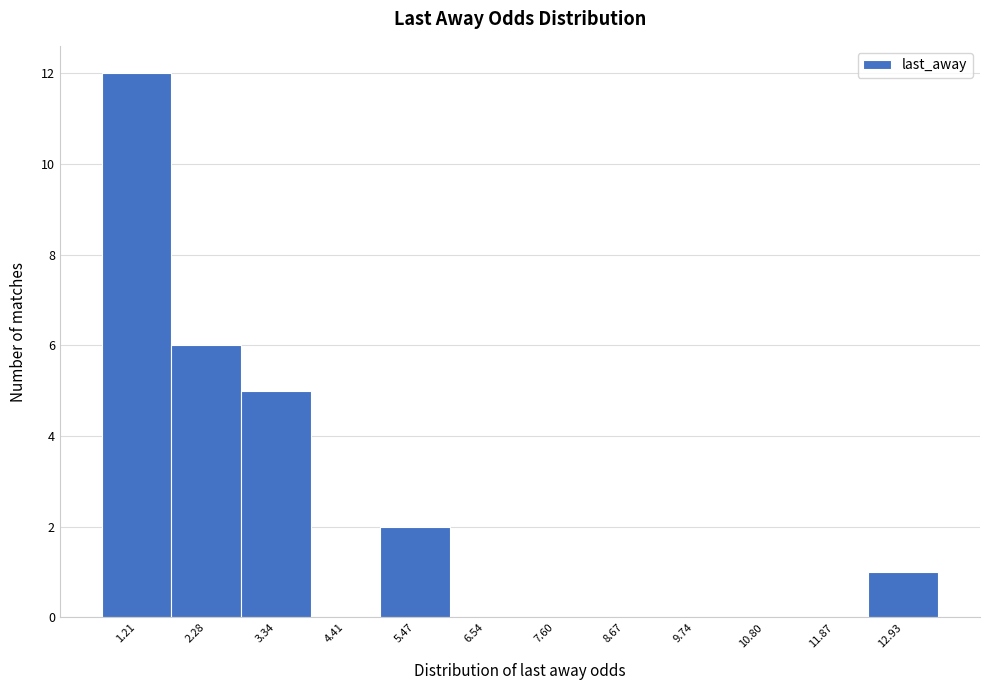

Reading left to right, what are all the values shown in this chart?

1.21=12	2.28=6	3.34=5	4.41=0	5.47=2	6.54=0	7.60=0	8.67=0	9.74=0	10.80=0	11.87=0	12.93=1